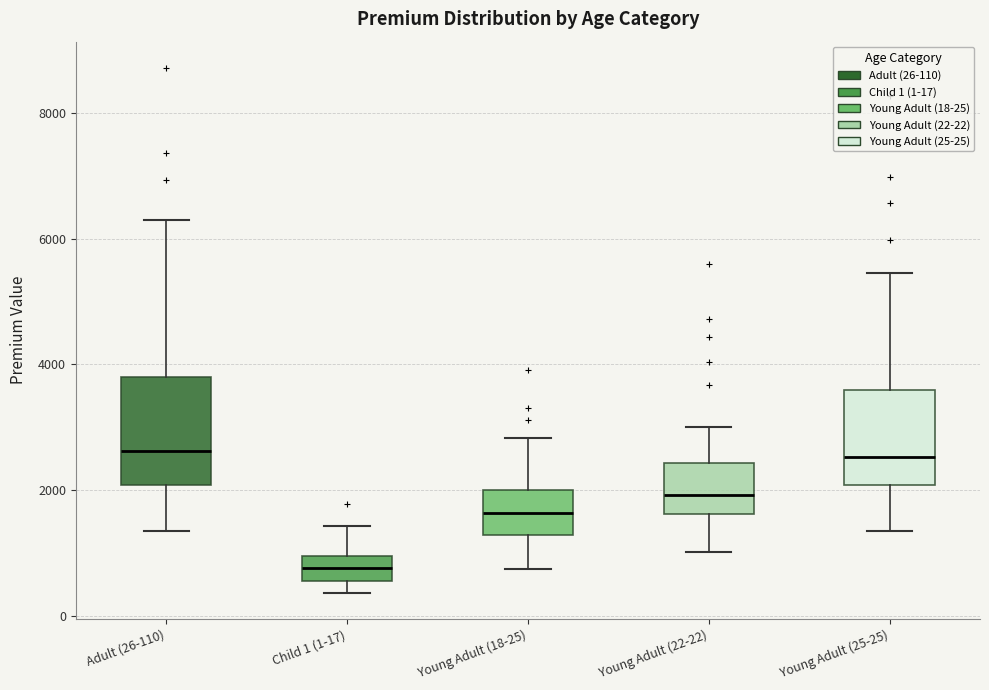

Where does the lower whisker of the box for Young Adult (18-25) end on the y-axis? The values are not printed on the chart, so give them approximately, as read against the axis.

800